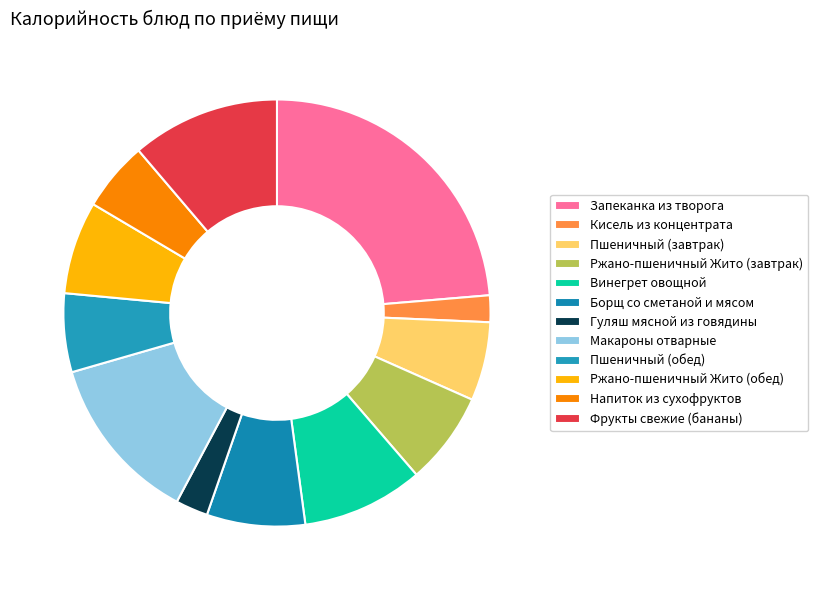

To the nearest percent, what percentage of the pie is Ржано-пшеничный Жито (завтрак)?

7%